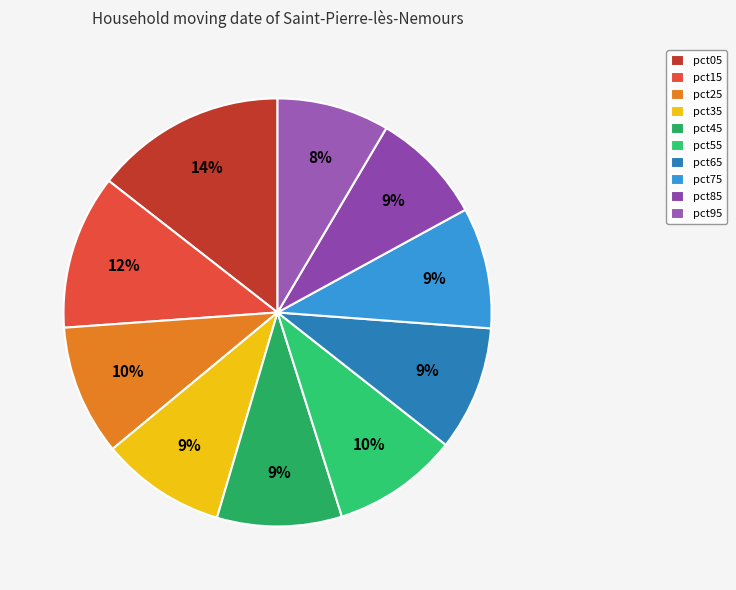

To the nearest percent, what portion does pct55 represent?

10%